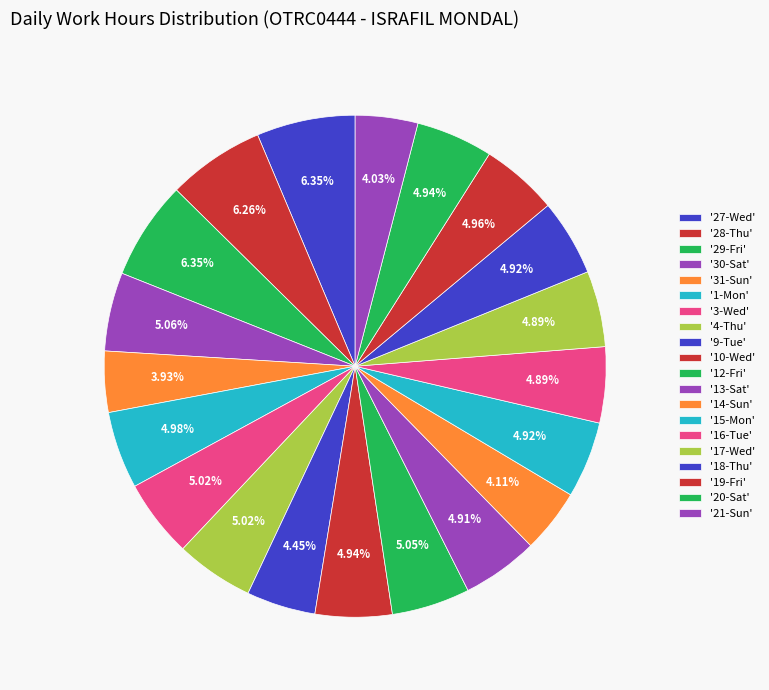

How many segments does this pie chart have?

20